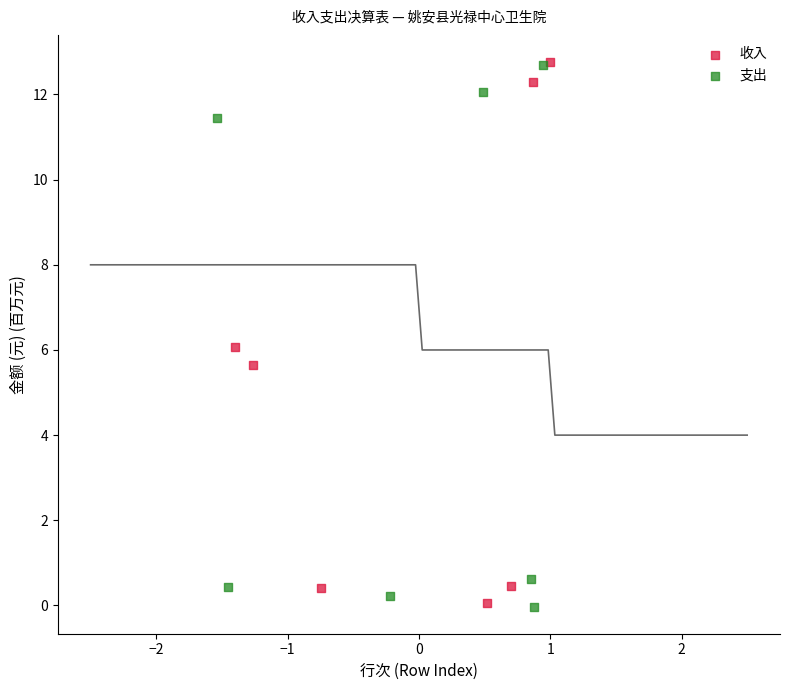

What are all the series names shown in the legend?

收入, 支出